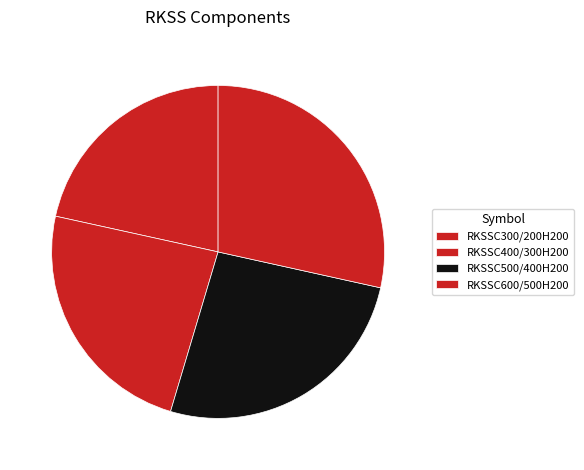

To the nearest percent, what is the difference between the RKSSC400/300H200 and RKSSC300/200H200 slice percentages?

2%